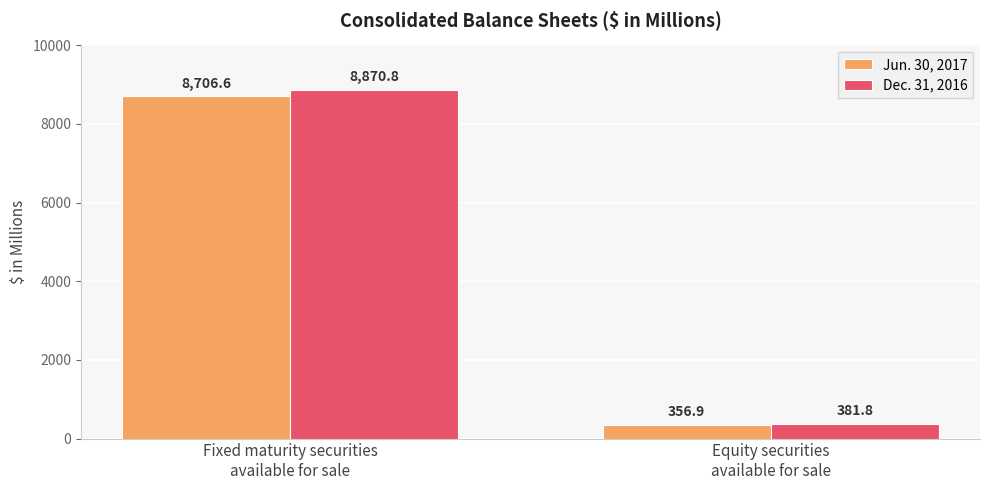

How many values in the Dec. 31, 2016 series are below 8870?

1